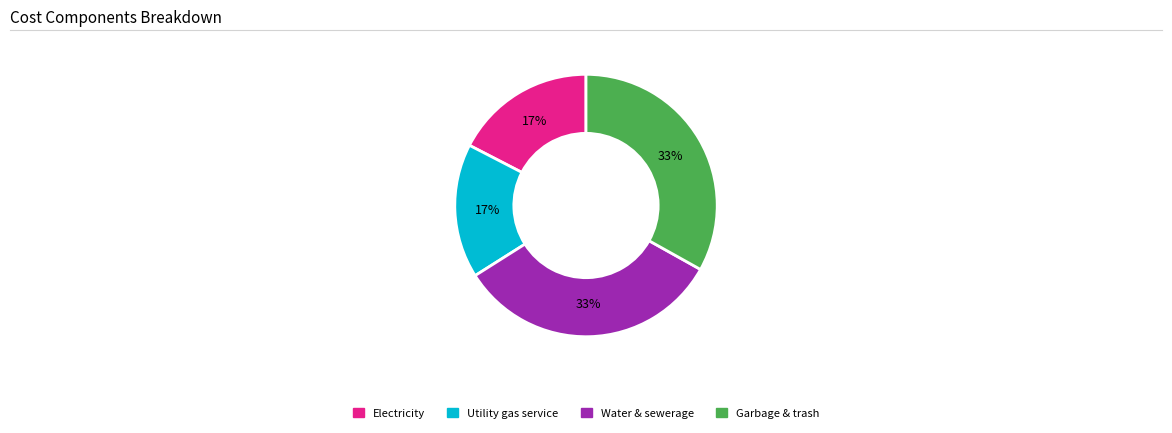

Does any single category account for the majority?

No